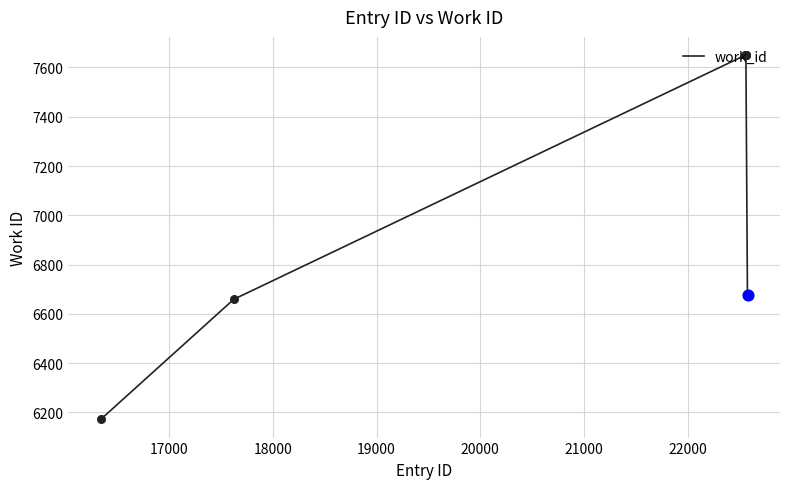

What is the difference between the maximum and minimum values?

1478